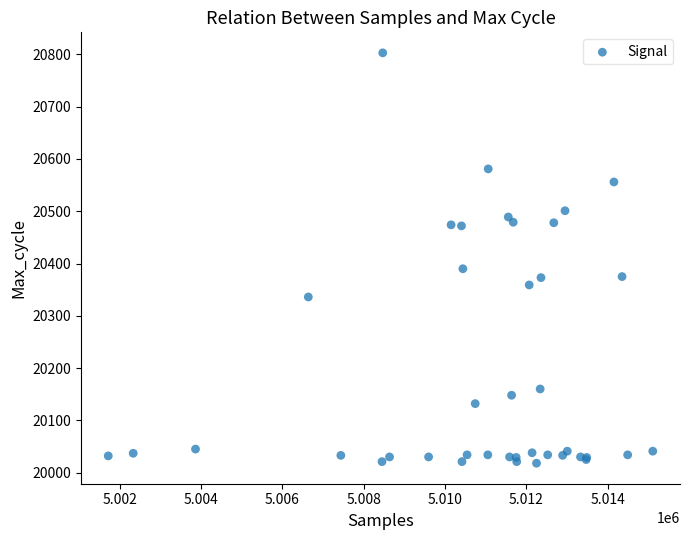

What Y value in the scatter plot is closest to 20410?

20390